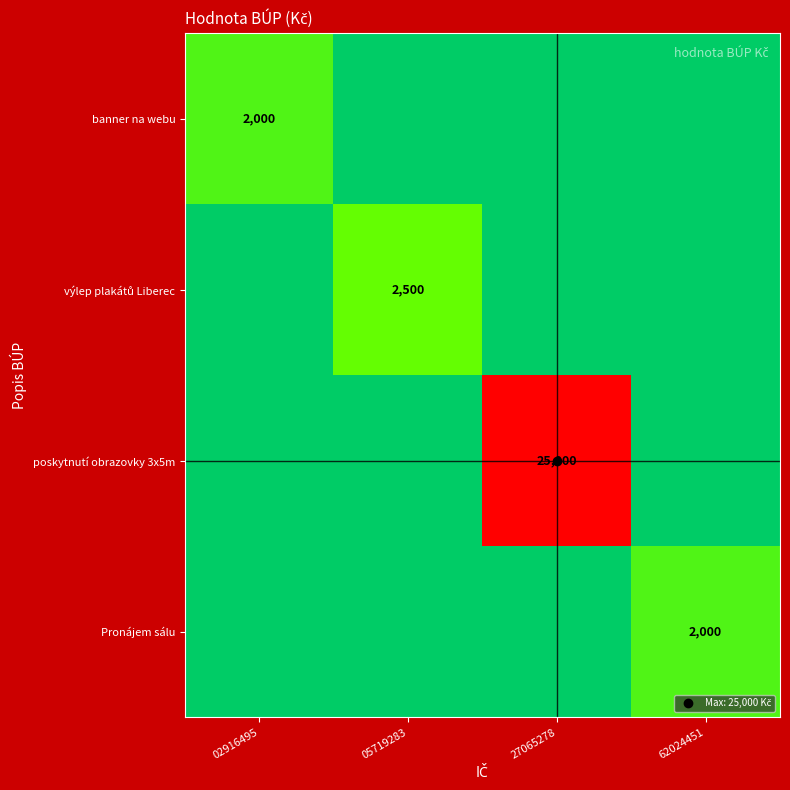

What is the total value across all series at 62024451?

2000